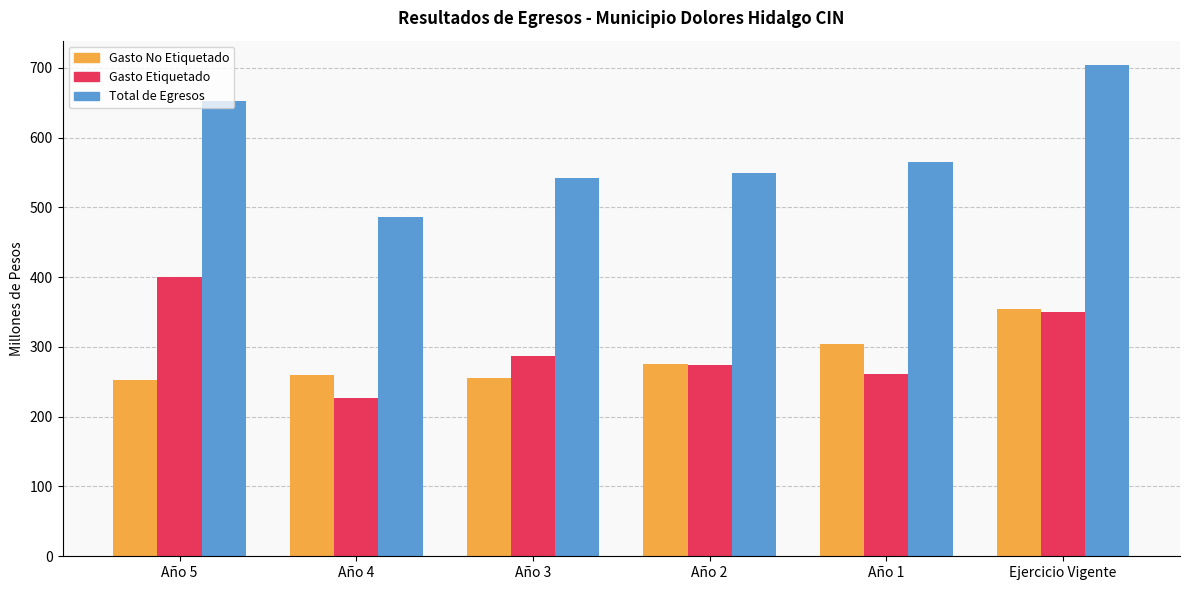

What is the value of the Gasto No Etiquetado bar at the 5th from the left?

304.0